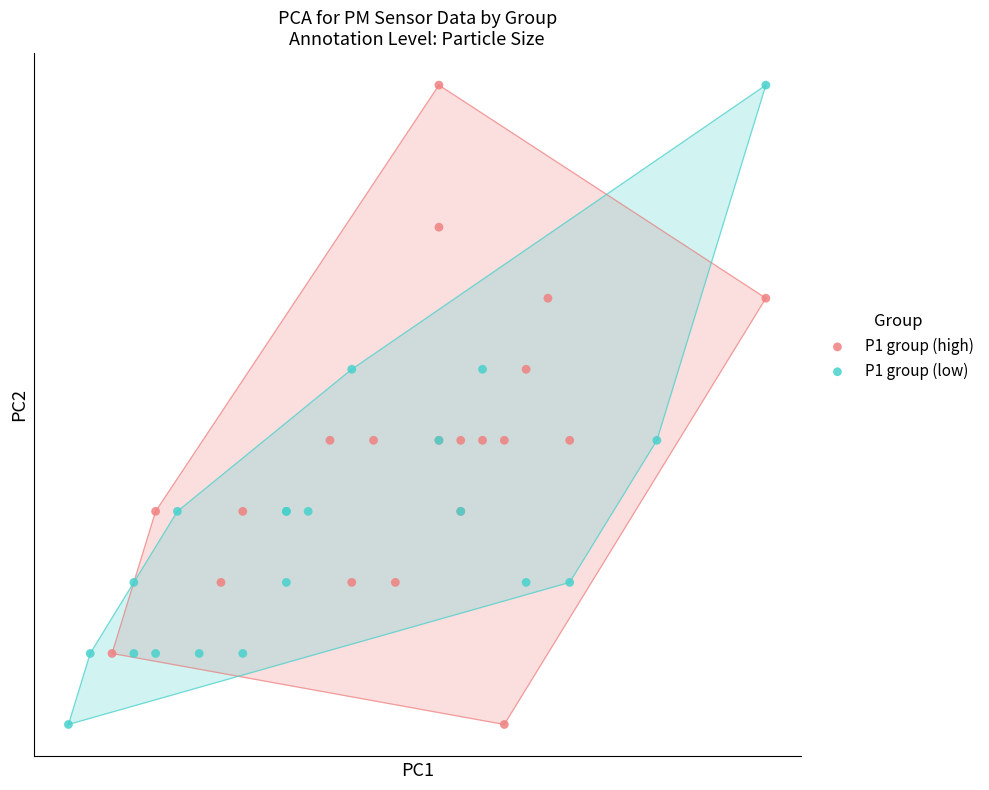

What are all the series names shown in the legend?

P1 group (high), P1 group (low)